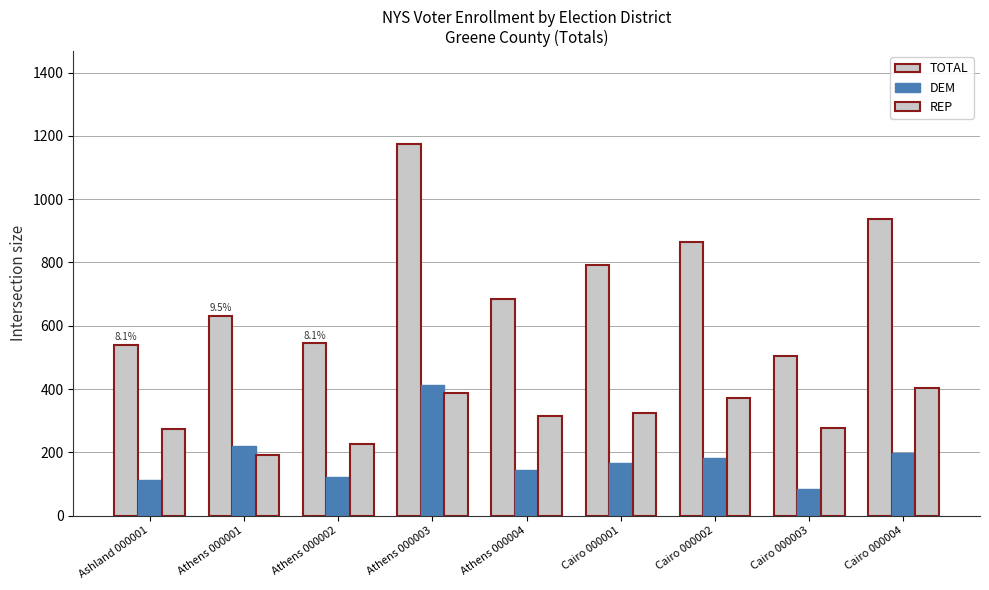

What is the average value of the TOTAL series?

742